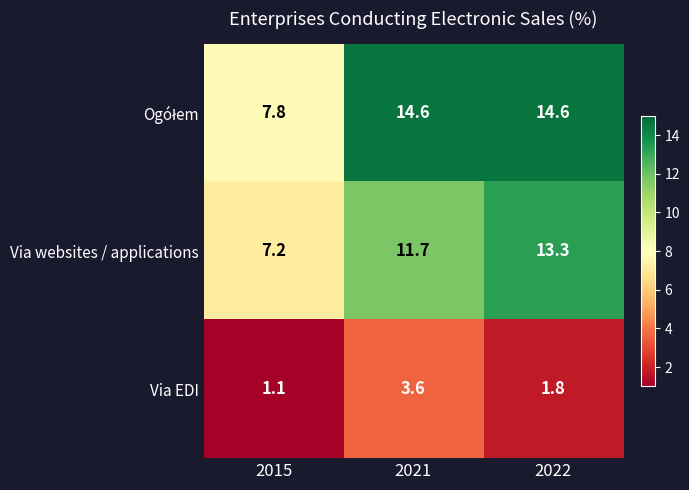

What is the spread (max minus min) of values at 2021?

11.0